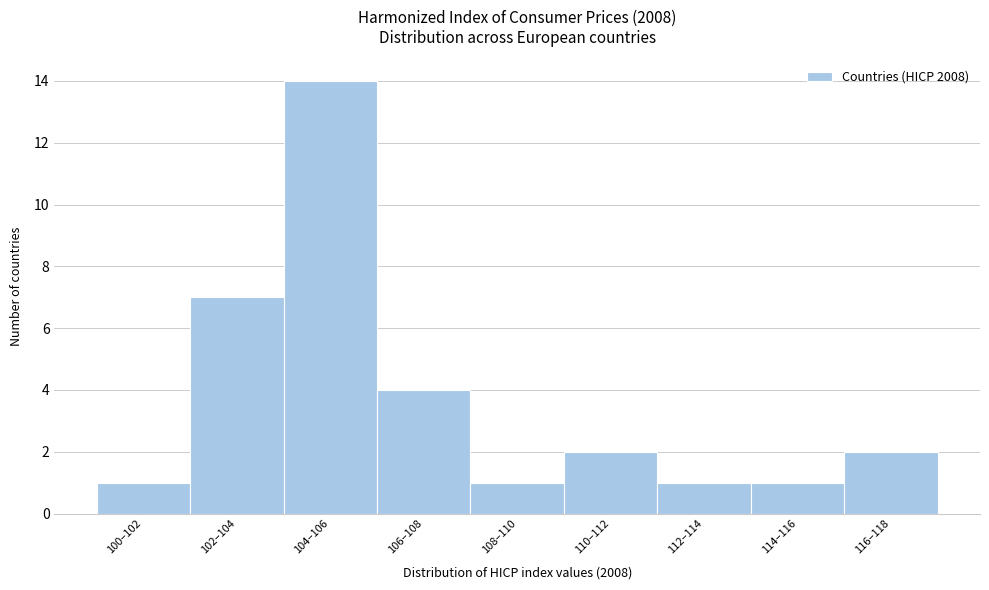

Reading left to right, extract all data points from this chart.

1	7	14	4	1	2	1	1	2